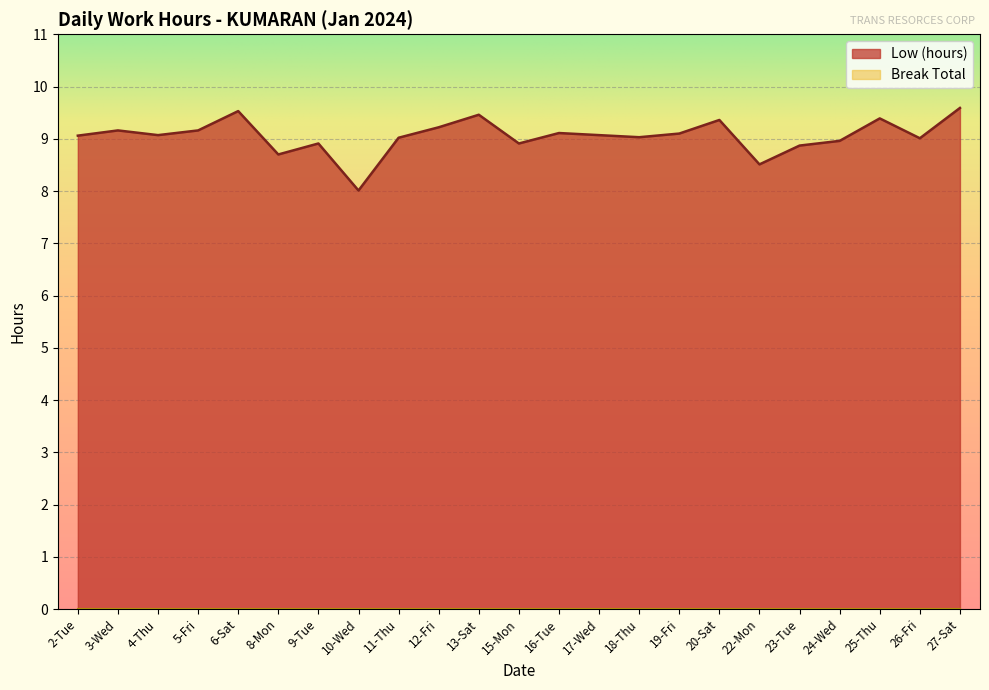

What is the label of the 10th point from the left?

12-Fri